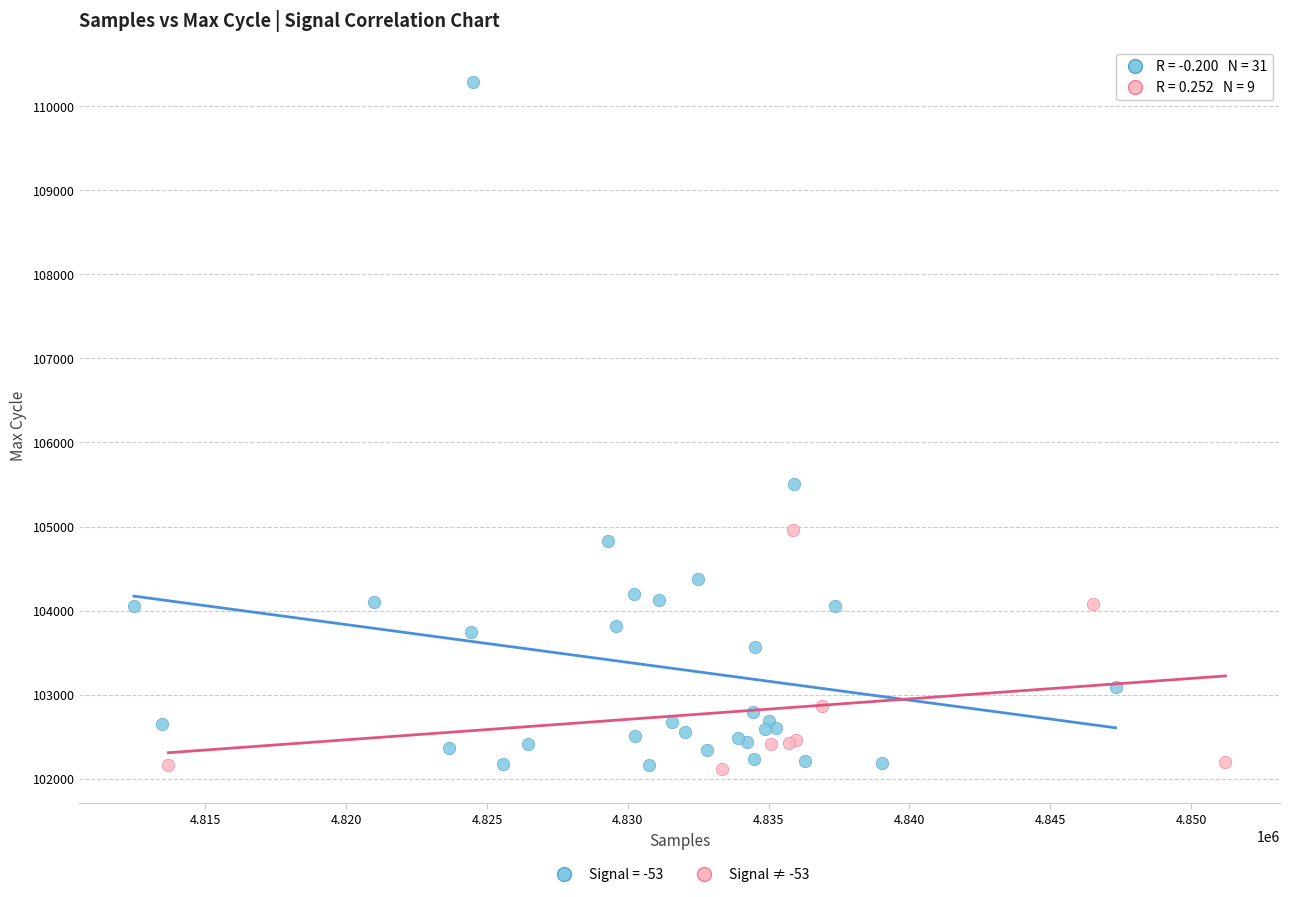

Which series reaches the maximum Y coordinate?

Signal = -53